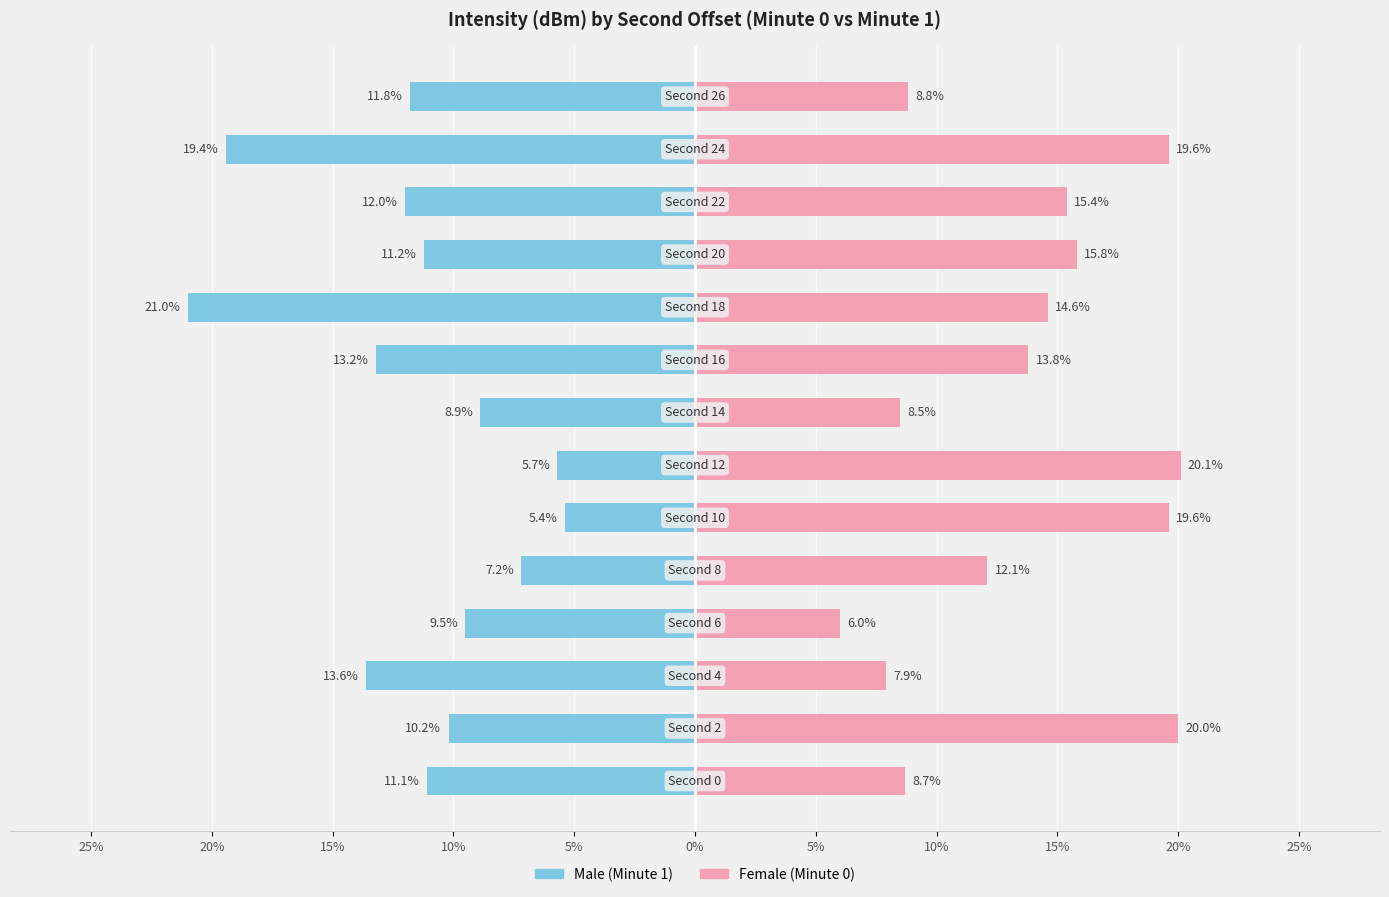

The value of Female at 15% is 23.1. True or false?

False